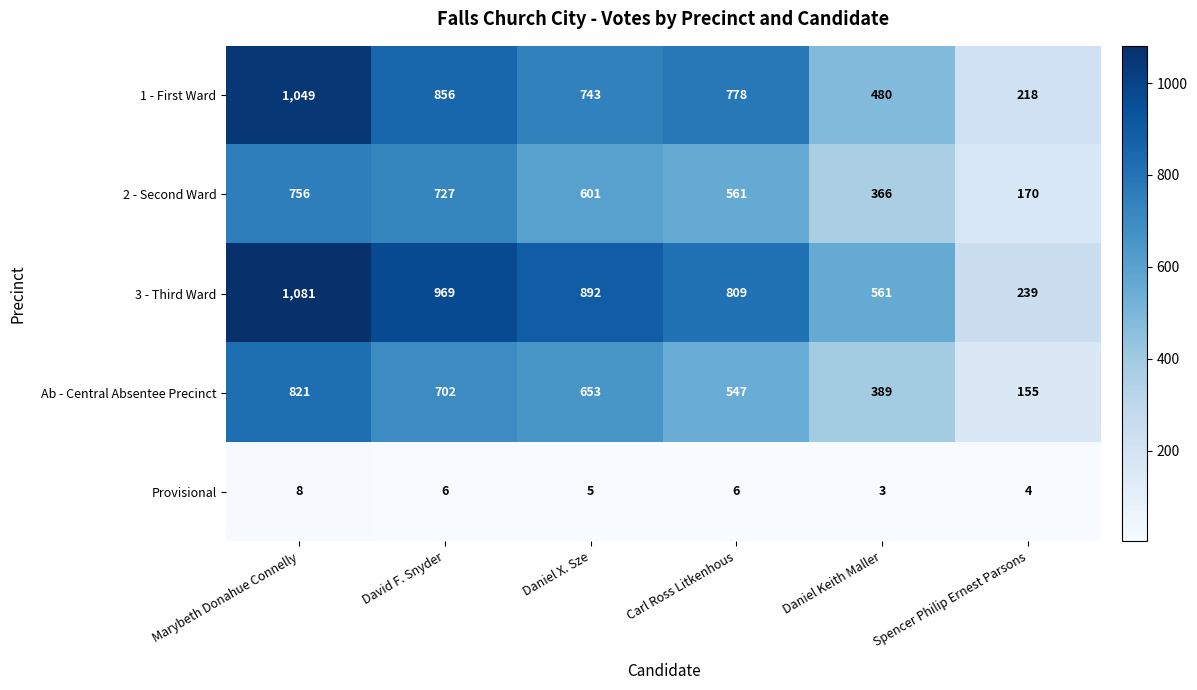

What is the difference between the highest and lowest values at Spencer Philip Ernest Parsons?

235